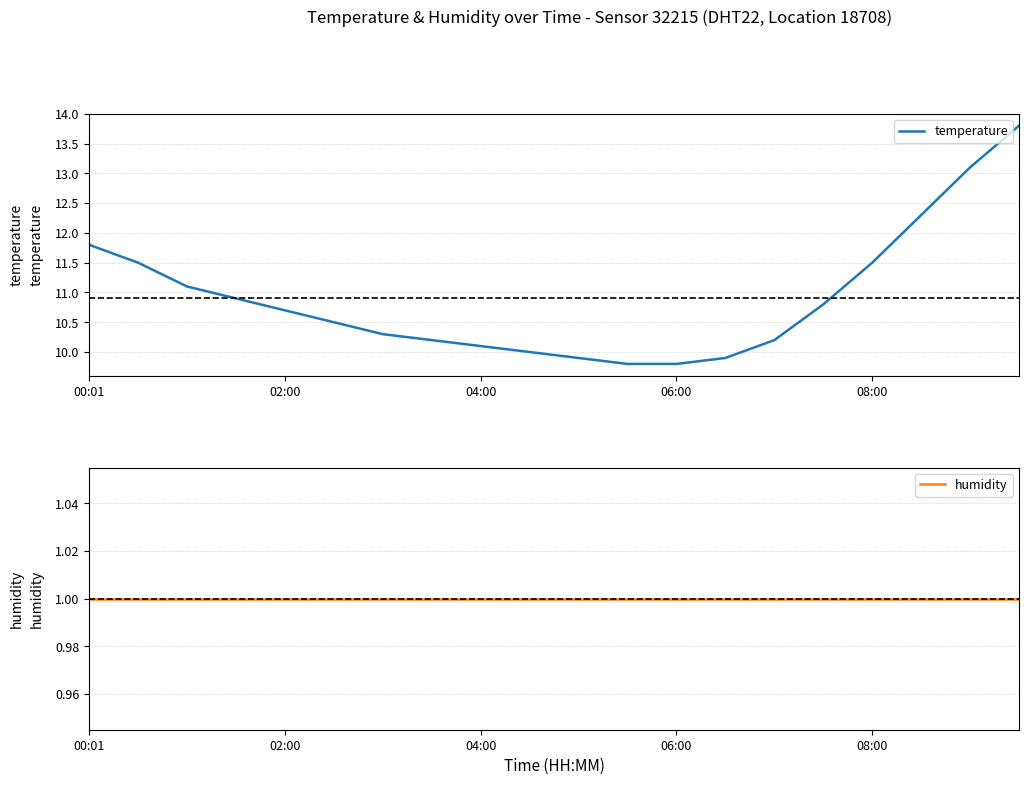

What is the highest value of the temperature series?

13.8